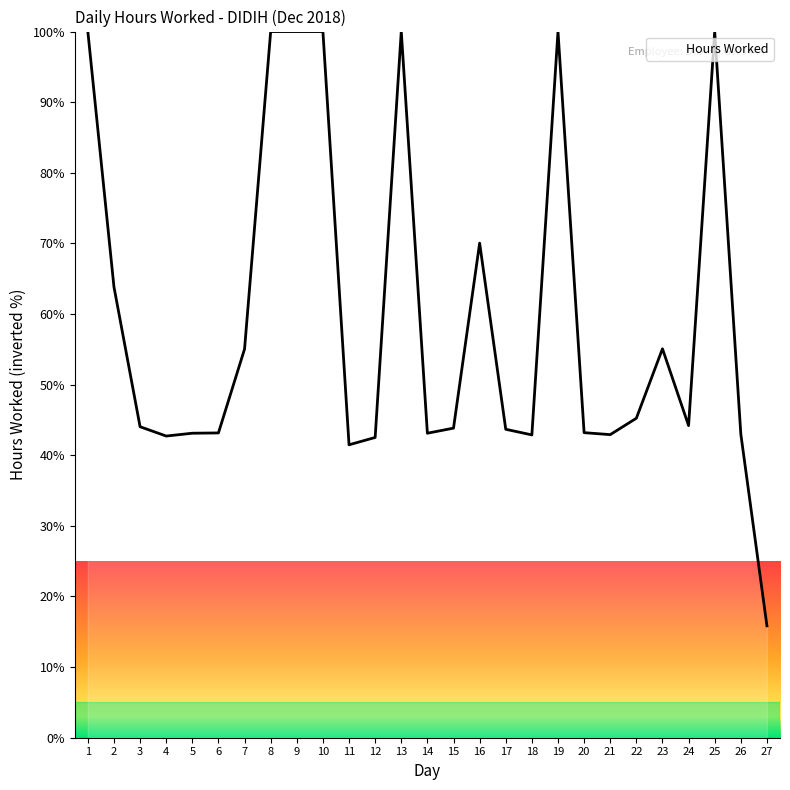

What value does the data have at 18?

42.9